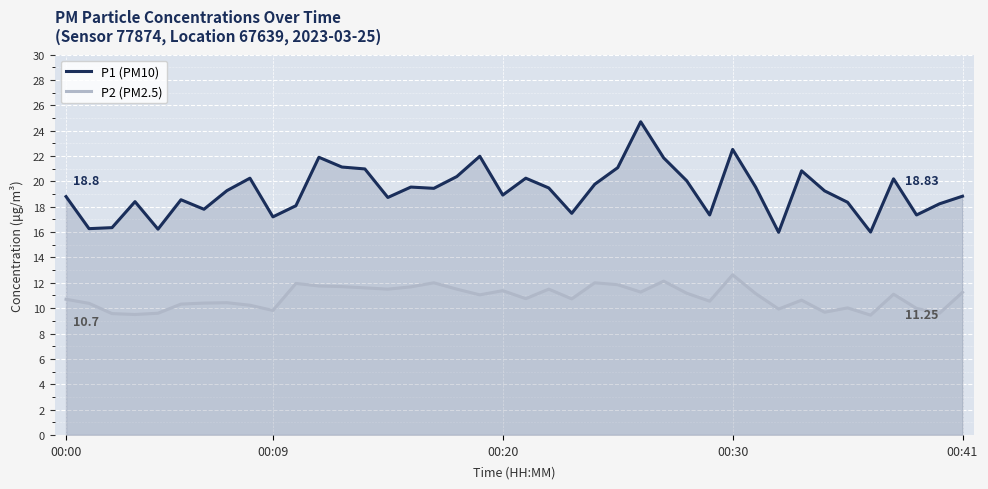

How many data points does each series have?

40